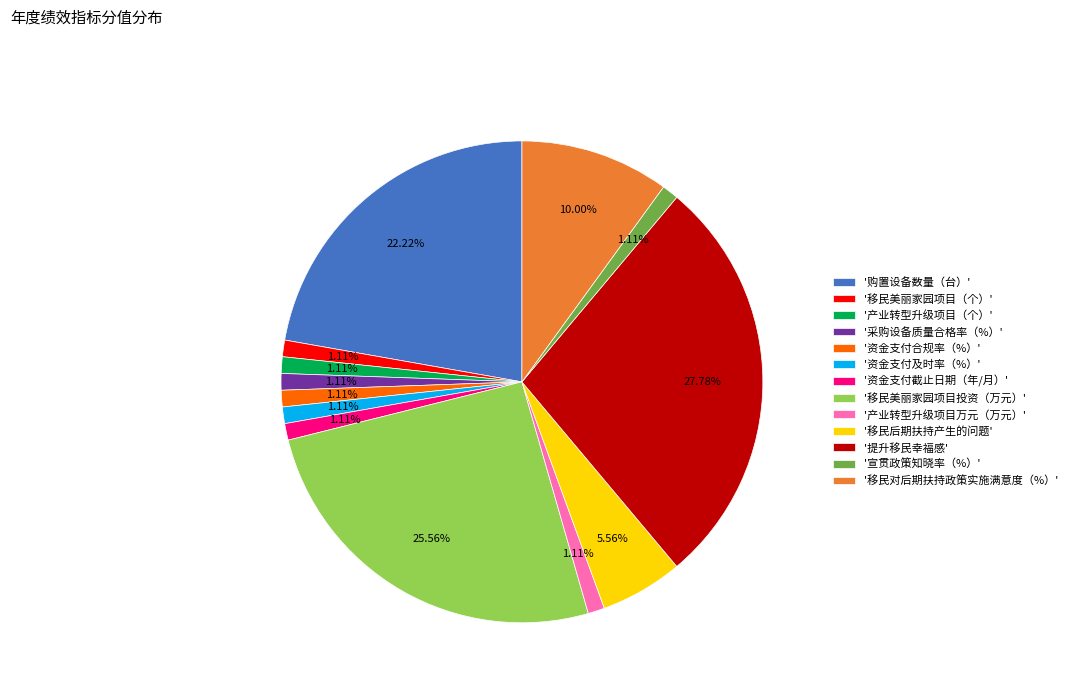

To the nearest percent, what is the difference between the largest and smallest slice percentages?

27%